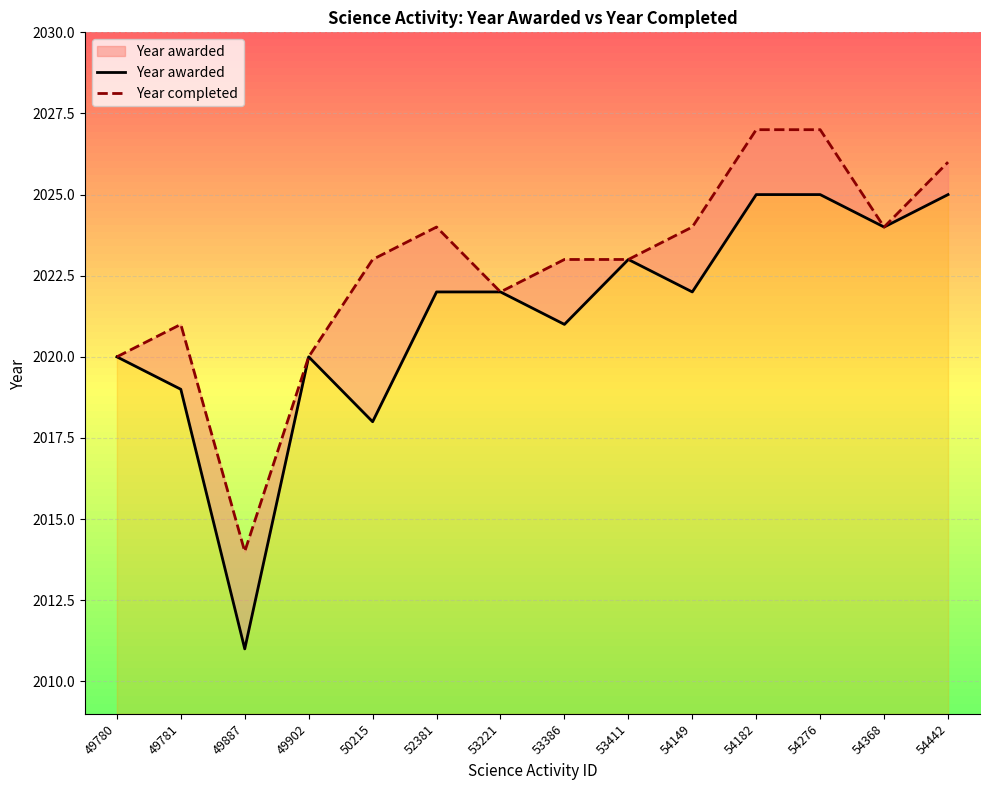

What is the value of the Year awarded point at the 12th from the left?

2025